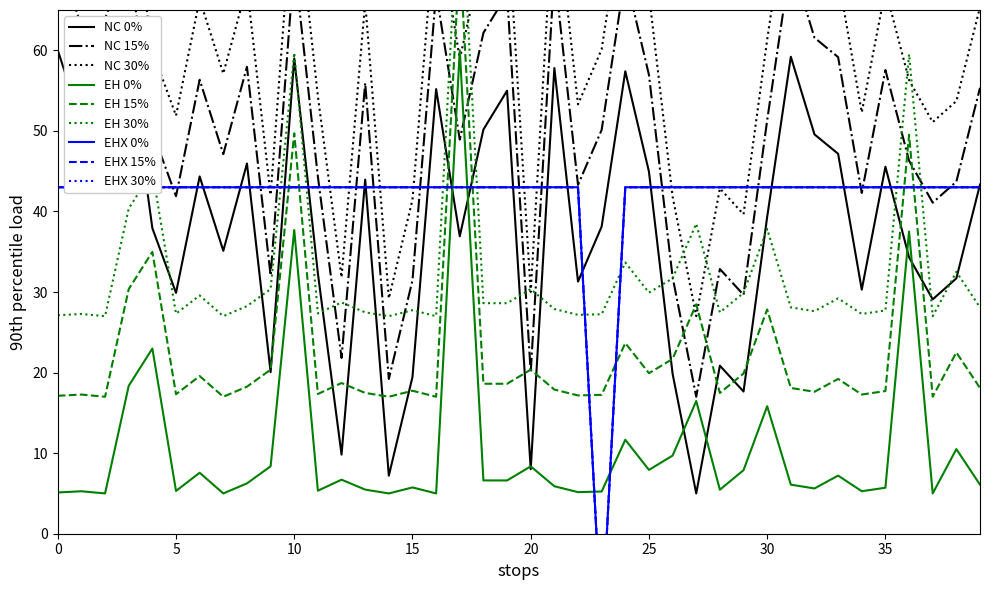

How many values in the FTE of minimum contract series are below 43?

1